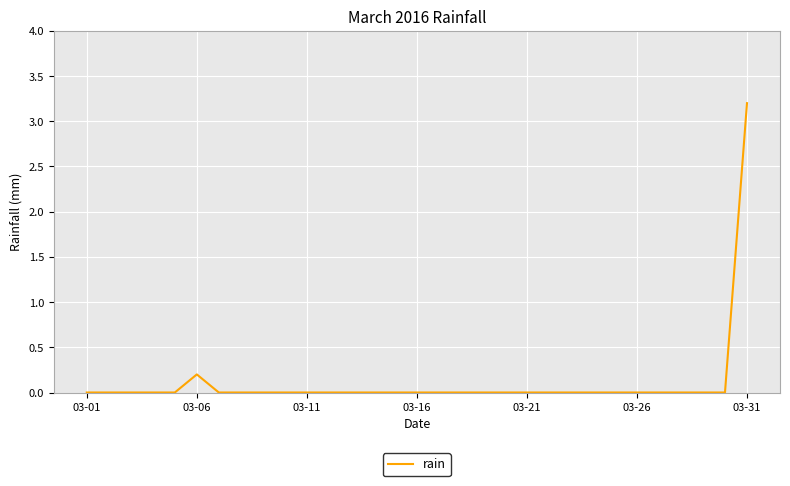

Is this an area chart (filled region under the line)?

No